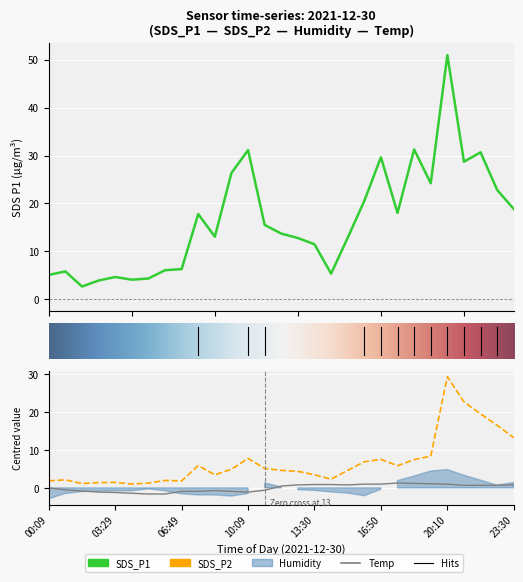

At which label does SDS_P2 reach its minimum?

04:19